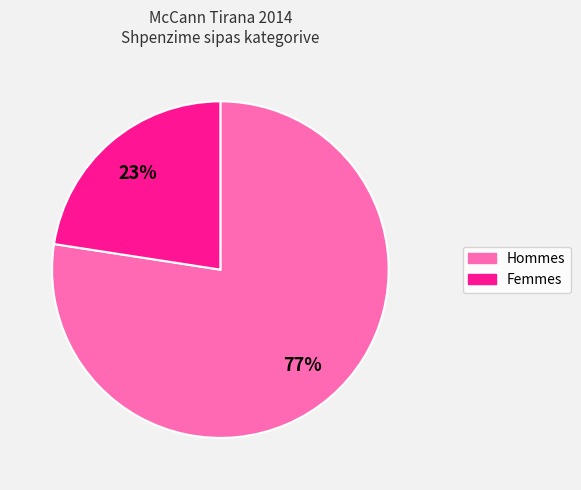

Is there a majority slice in this chart?

Yes